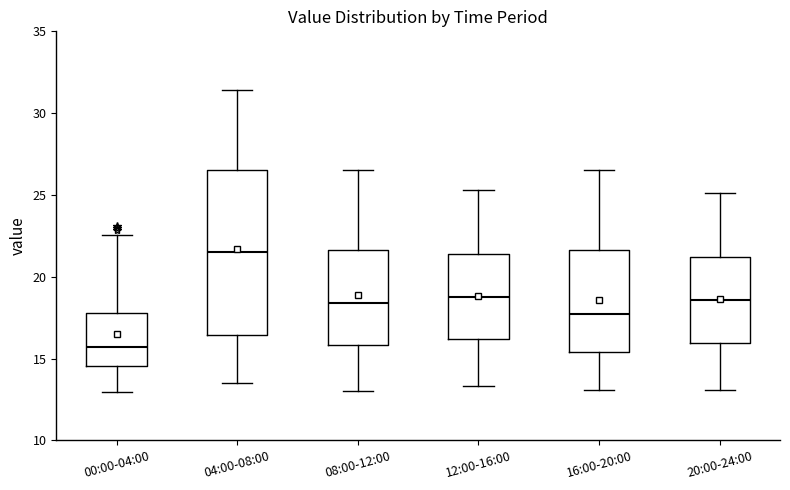

Reading left to right, transcribe this box plot: for each box, give where its median line is, the range the box spans, and where its two whiskers end, as read against the y-axis. The values are not printed on the chart, so give them approximately, as read against the axis.

00:00-04:00: median 15.5, box 14.5 to 18.0, whiskers 13.0 to 22.5
04:00-08:00: median 21.5, box 16.5 to 26.5, whiskers 13.5 to 31.5
08:00-12:00: median 18.5, box 16.0 to 21.5, whiskers 13.0 to 26.5
12:00-16:00: median 19.0, box 16.0 to 21.5, whiskers 13.5 to 25.5
16:00-20:00: median 18.0, box 15.5 to 21.5, whiskers 13.0 to 26.5
20:00-24:00: median 18.5, box 16.0 to 21.0, whiskers 13.0 to 25.0